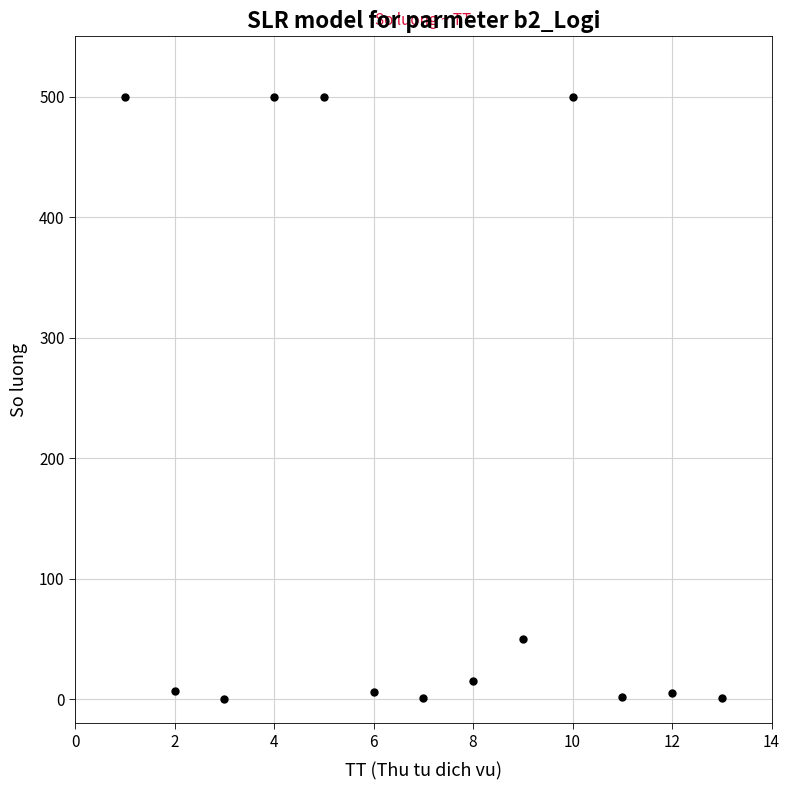

What Y value in the scatter plot is closest to 250?

50